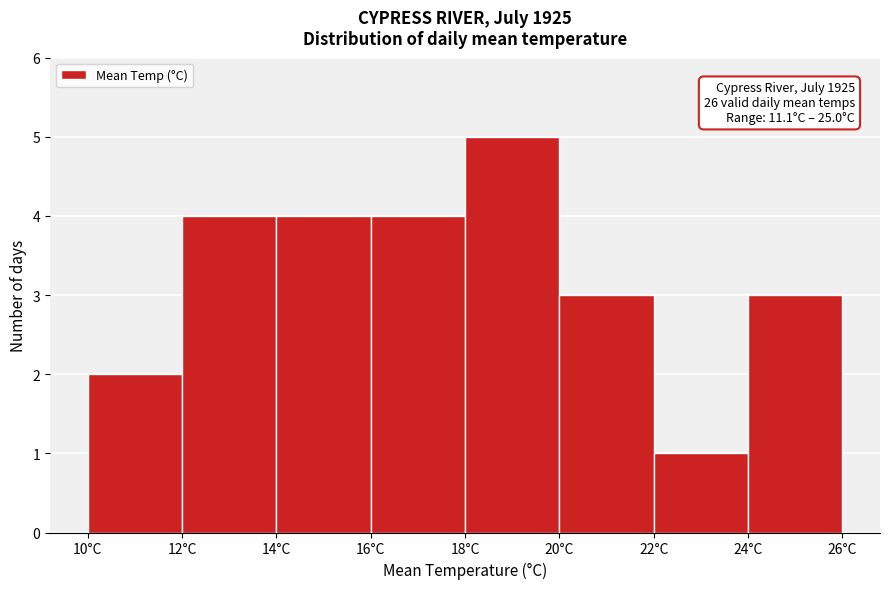

Which range on the x-axis has the tallest bar?

18 to 20